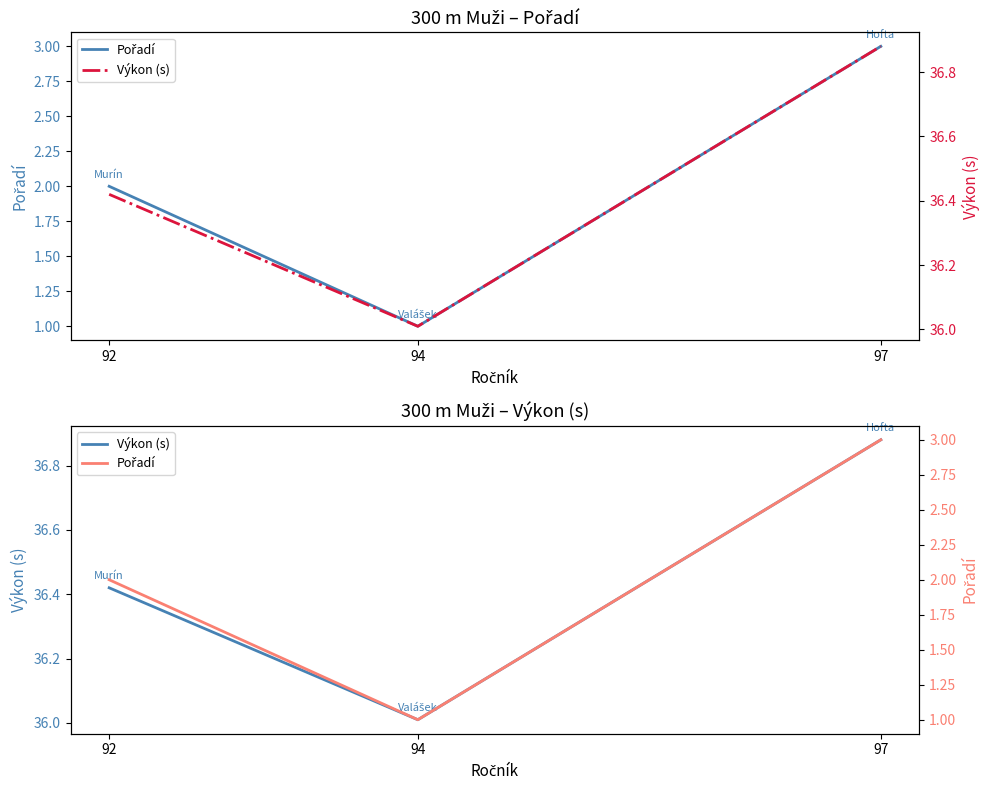

Which series has the largest range (max minus min)?

Pořadí